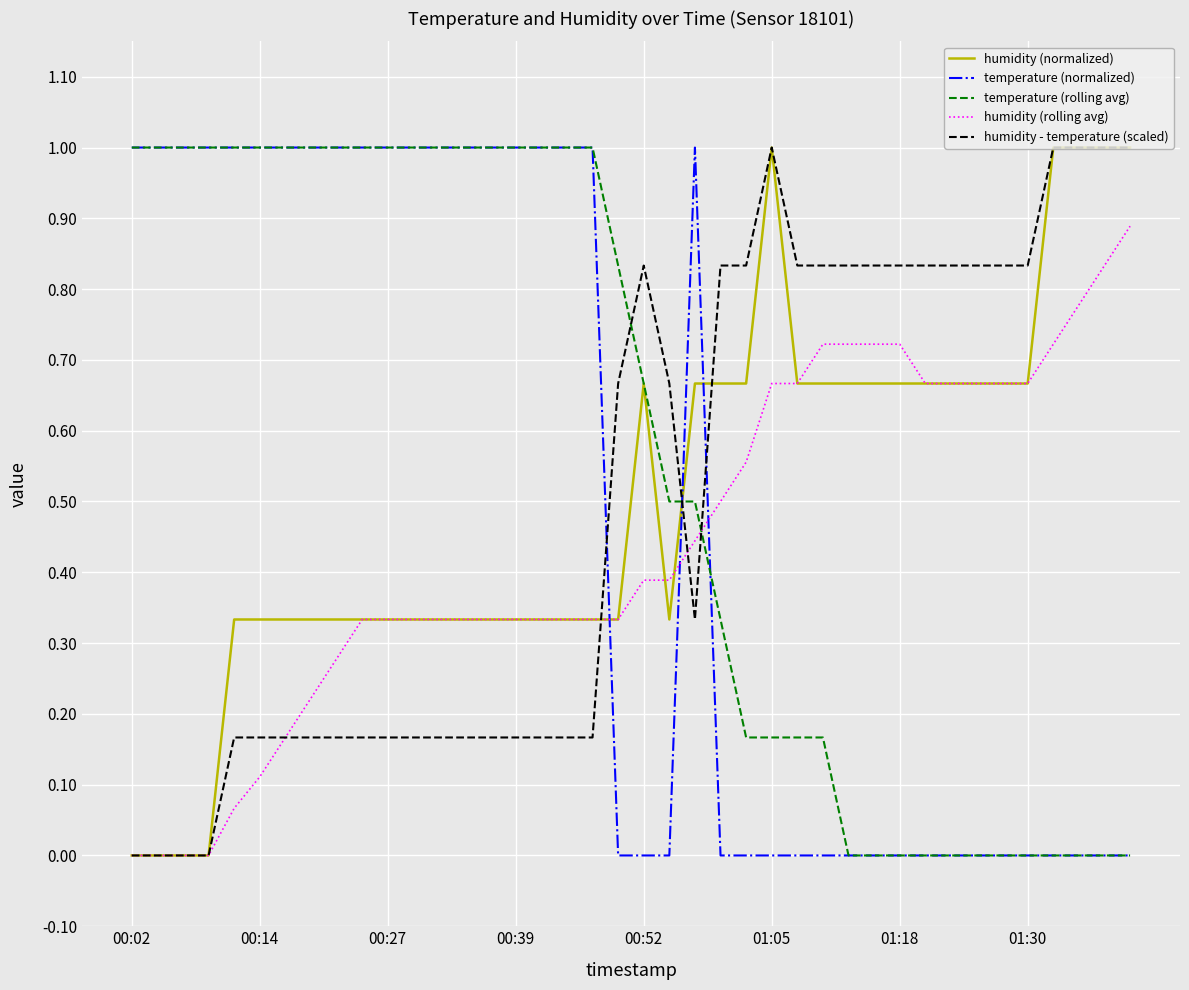

After their last crossing, which series has the higher values: temperature (rolling avg) or humidity - temperature (scaled)?

humidity - temperature (scaled)